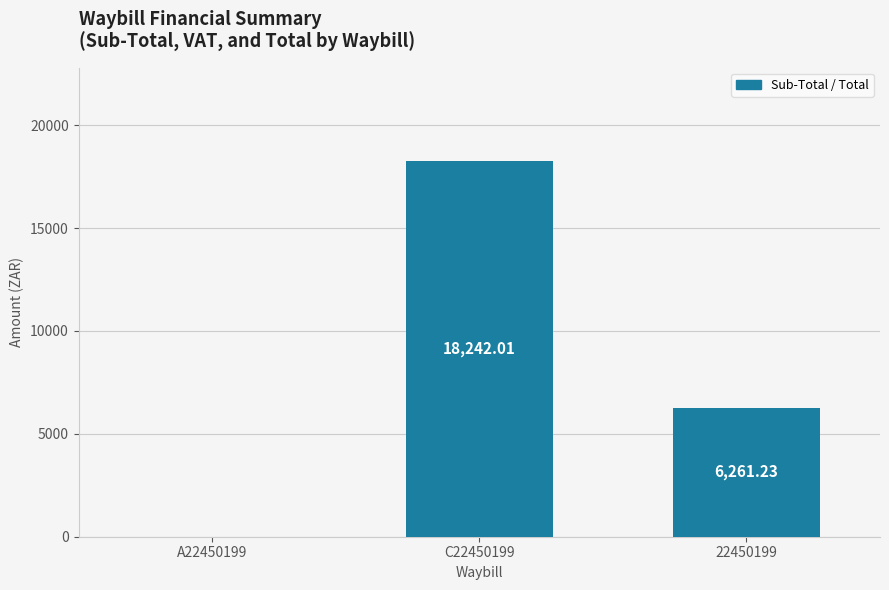

What is the change in value from A22450199 to C22450199?

+18242.0